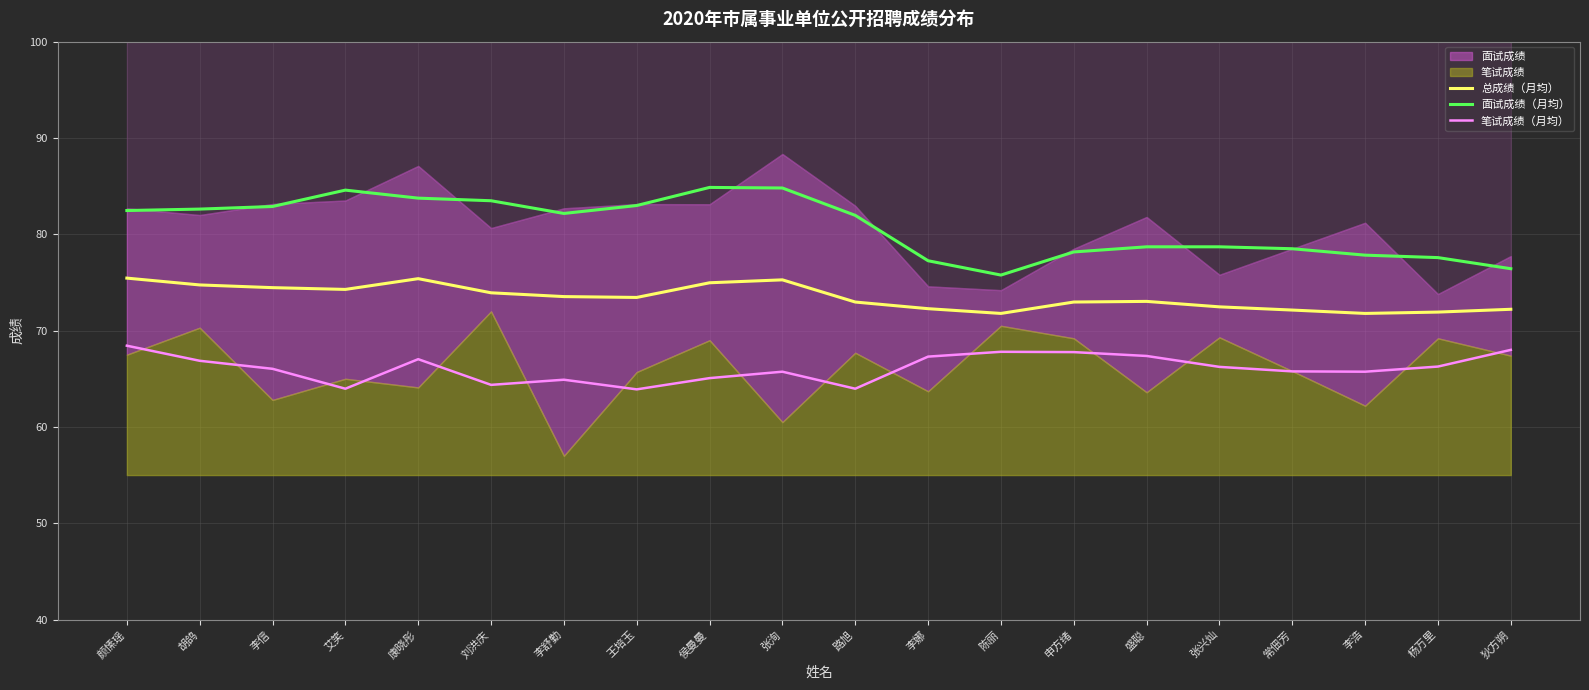

At which category is the sum across all series the highest?

颜愫瑶